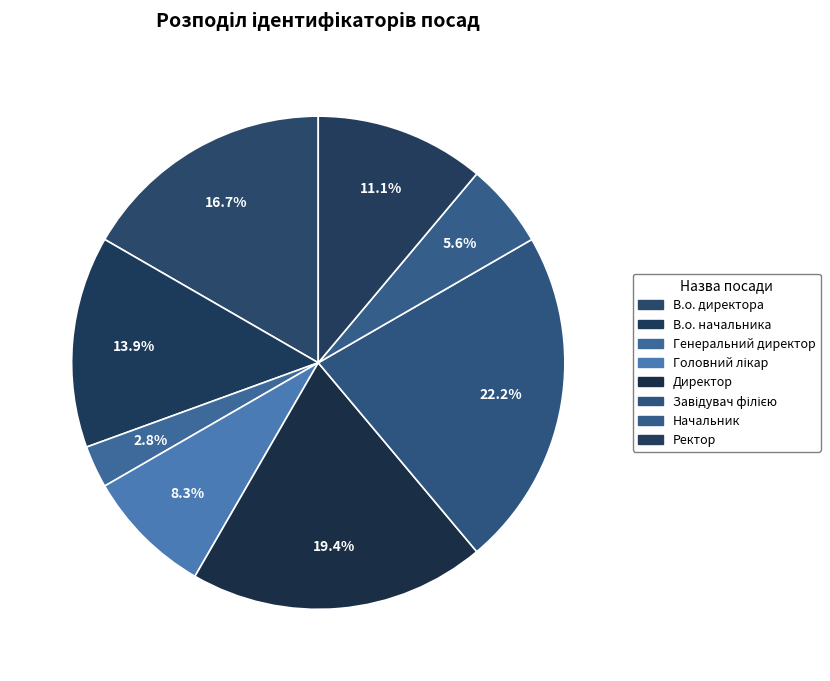

True or false: Генеральний директор accounts for 3% of the total.

True